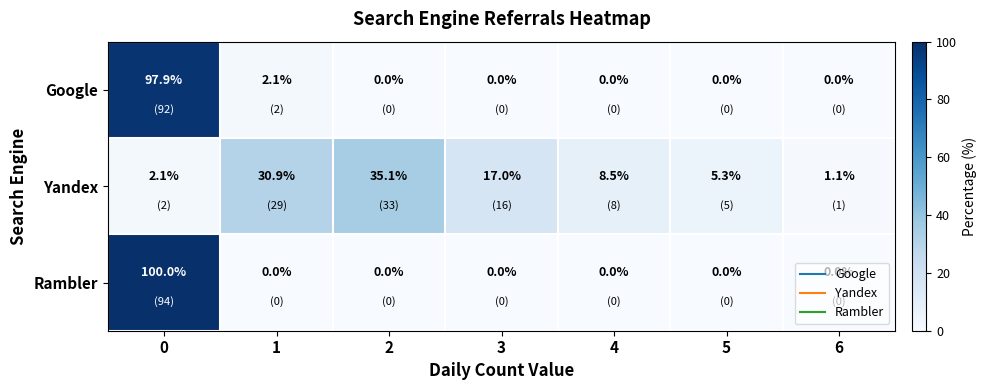

True or false: Google has a value of 0.0 at 2.

True